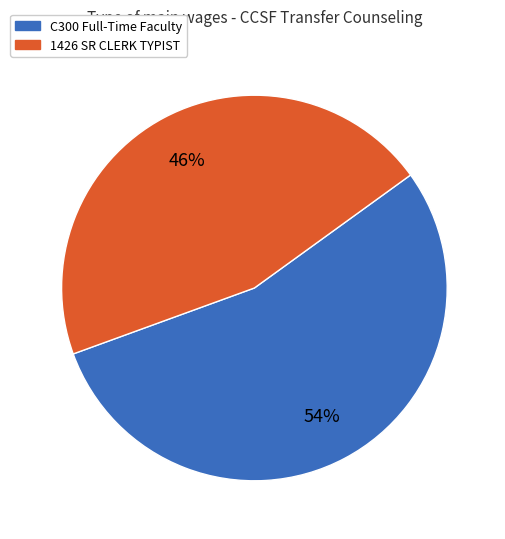

Approximately how many times larger is the value at C300 Full-Time Faculty compared to 1426 SR CLERK TYPIST?

1.2